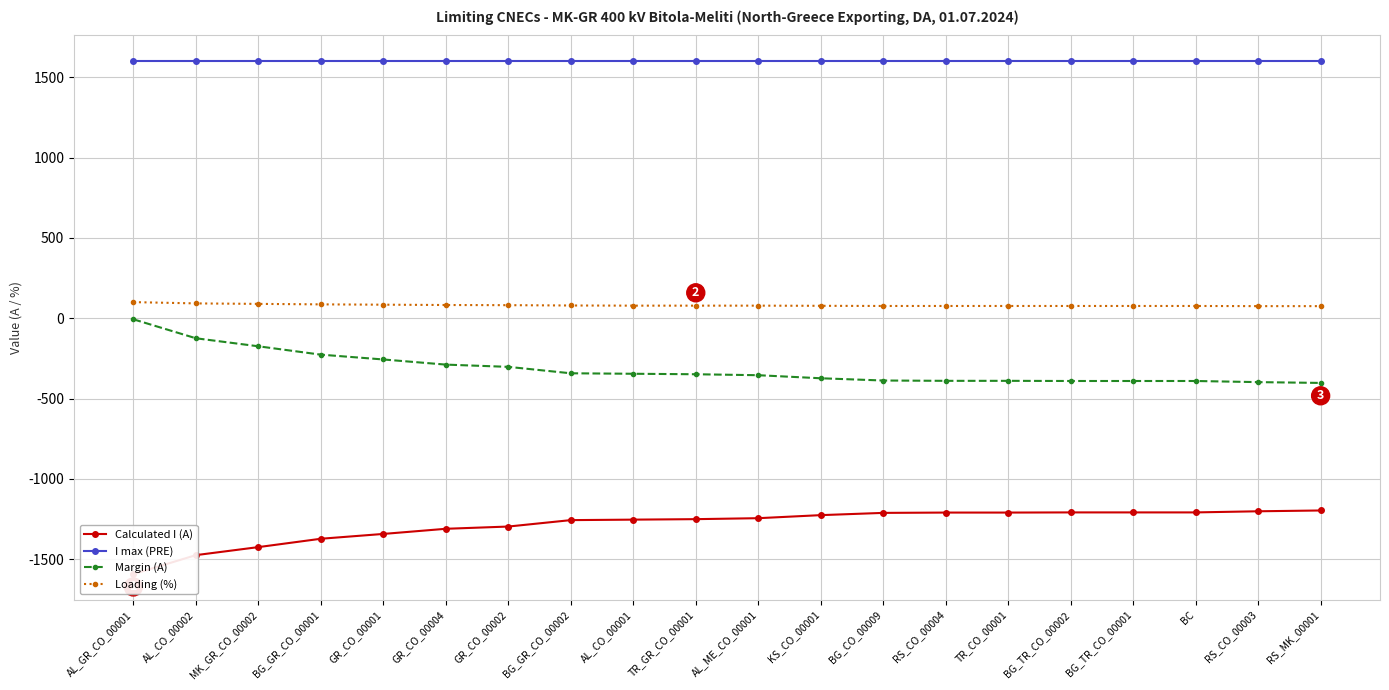

True or false: Loading (%) has more than 2 points higher than both neighbors.

False